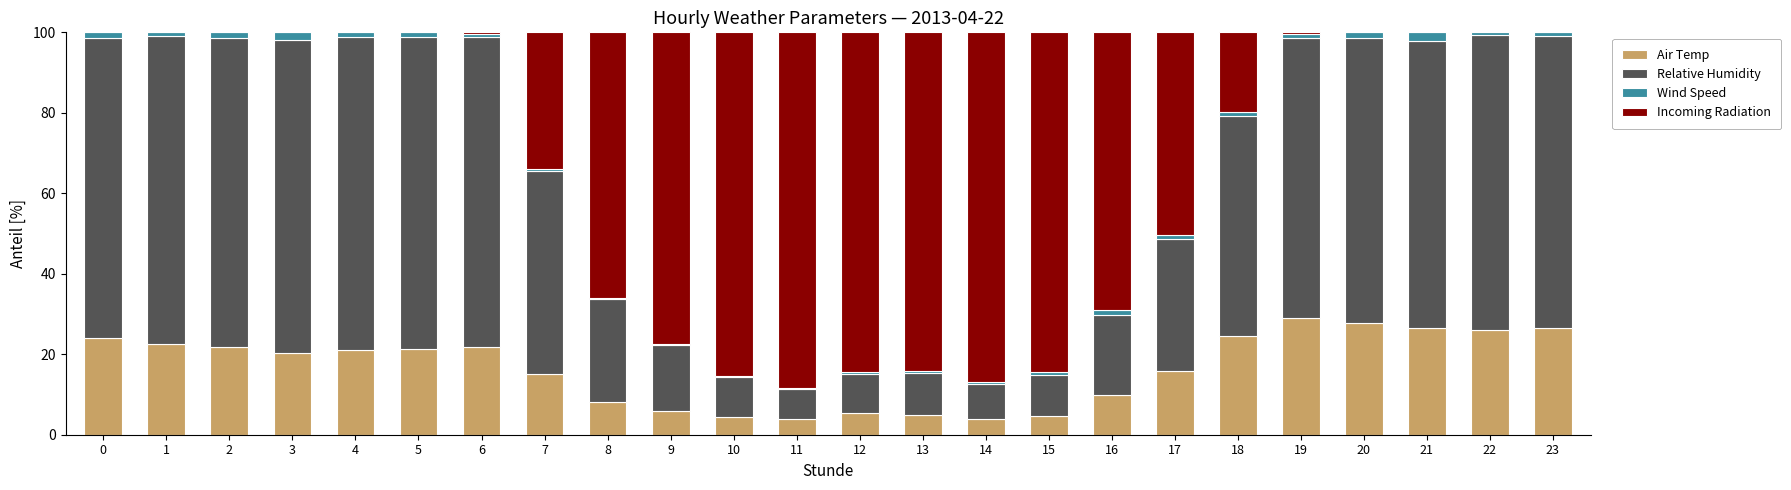

What is the maximum value for Air Temp?

28.9